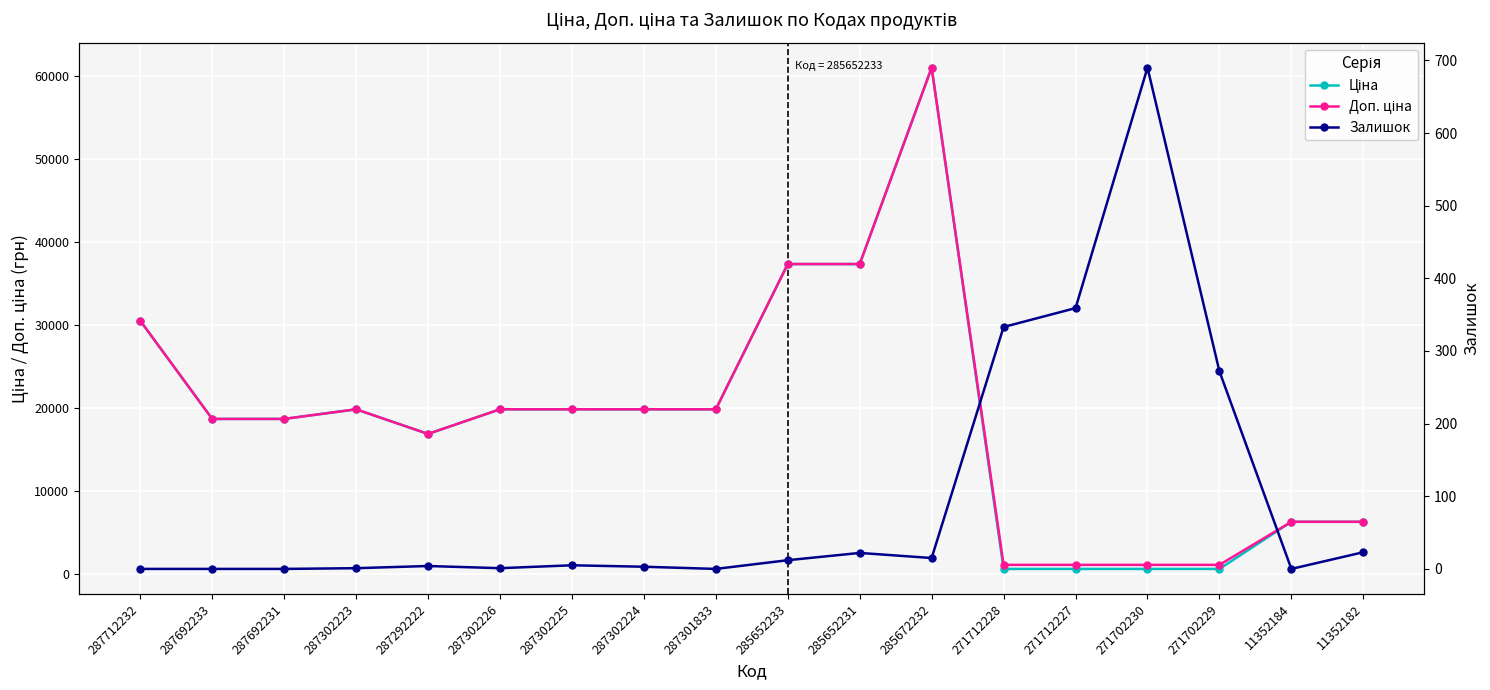

What is the value of the Доп. ціна point at the 9th from the left?

19831.1